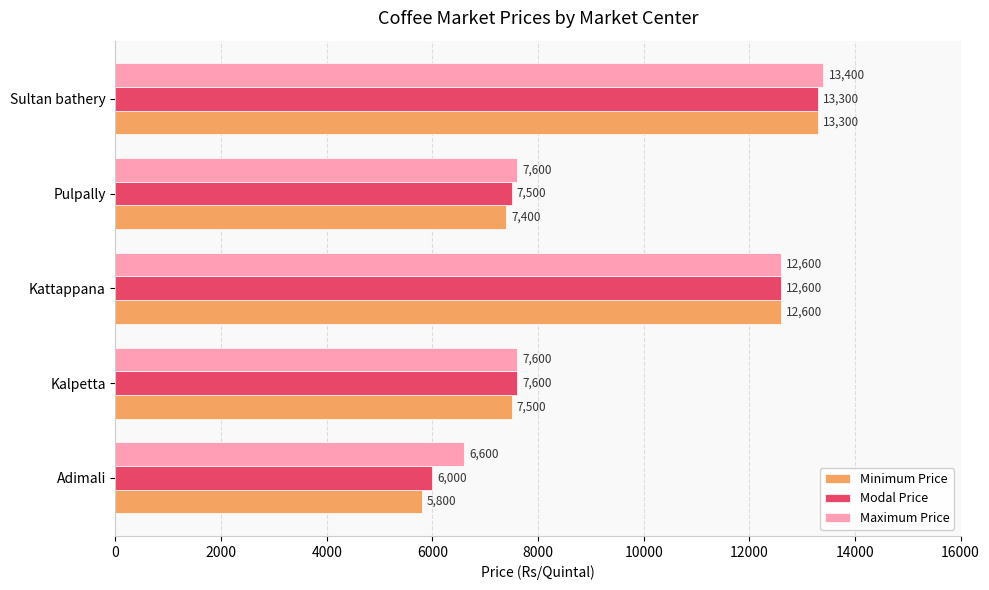

The Maximum Price series shows 8517 at Sultan bathery. True or false?

False